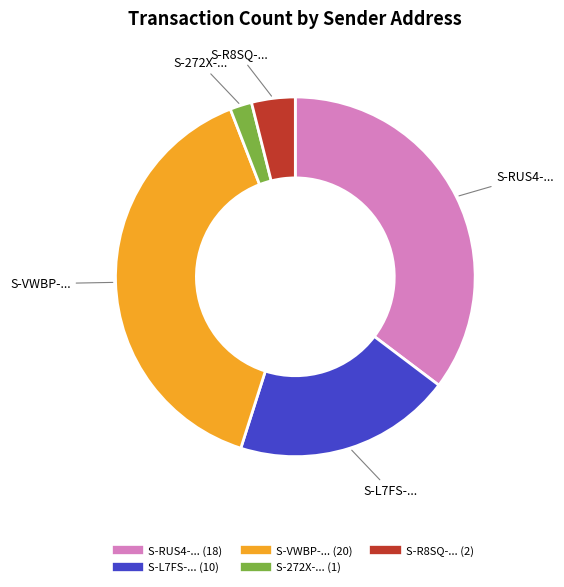

Does any single category account for the majority?

No